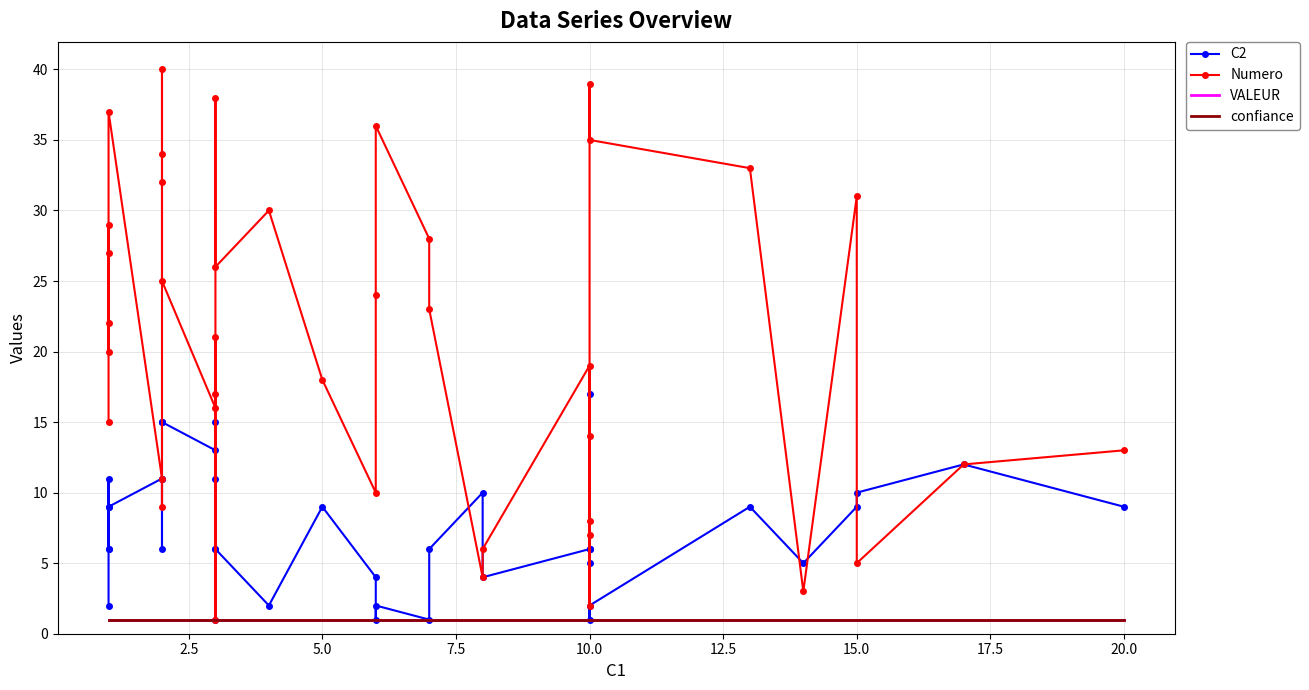

True or false: C2 has more than 1 points higher than both neighbors.

True